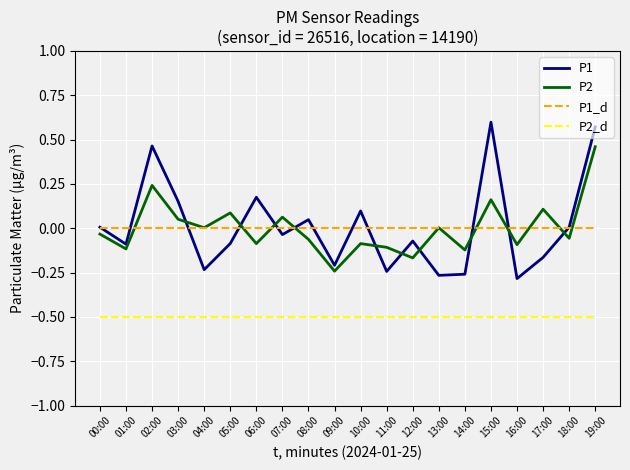

True or false: P2_d and P1_d intersect in this chart.

False